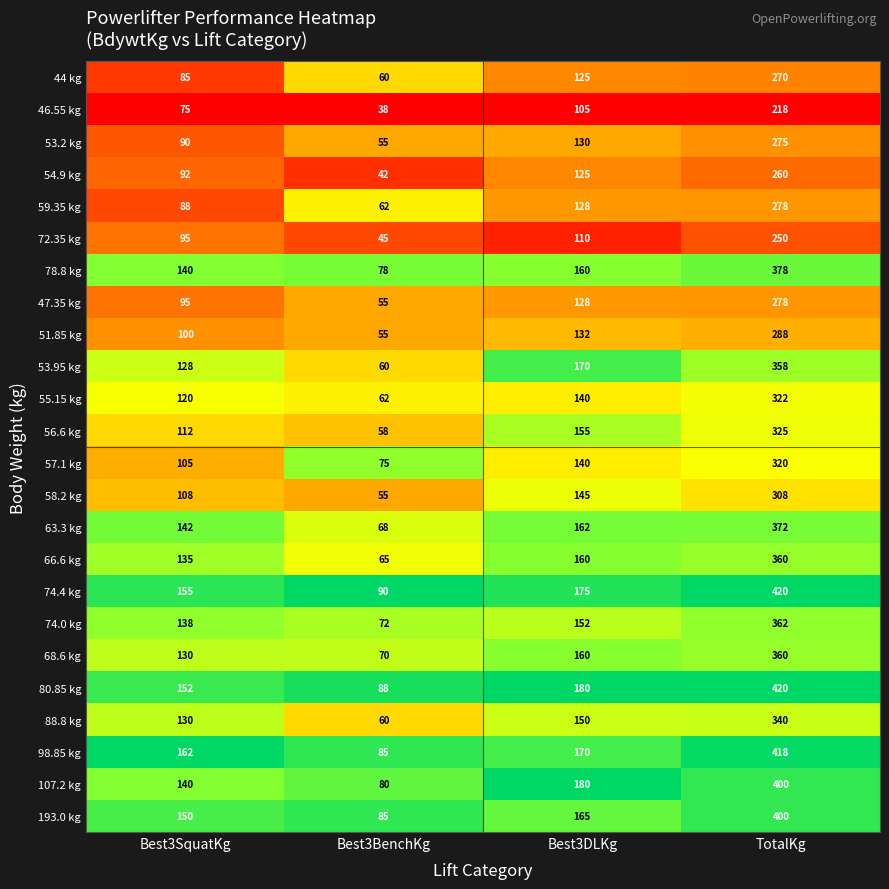

Which label corresponds to the smallest value in the chart?

Best3BenchKg